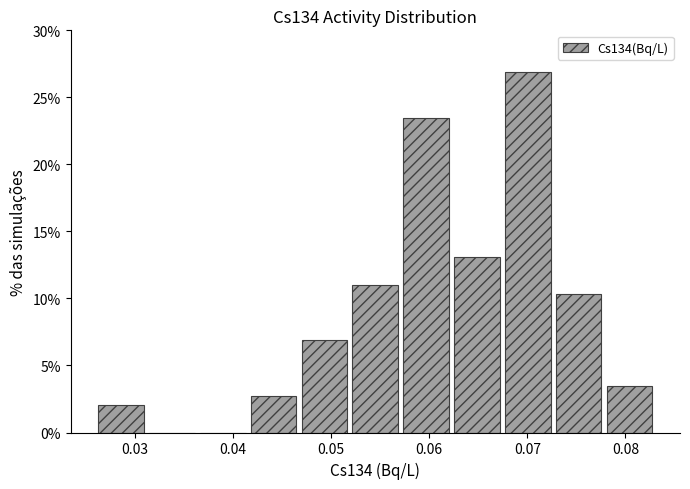

Reading left to right, list every bar in this chart as the range it spans on the x-axis followed by its height. Neither the bar edges nor the heights are printed on the chart, so give them approximately, as read against the axes.

0.026 to 0.031: 2.0
0.031 to 0.036: 0
0.036 to 0.042: 0
0.042 to 0.047: 3.0
0.047 to 0.052: 7.0
0.052 to 0.057: 11.0
0.057 to 0.062: 23.5
0.062 to 0.067: 13.0
0.067 to 0.073: 27.0
0.073 to 0.078: 10.5
0.078 to 0.083: 3.5